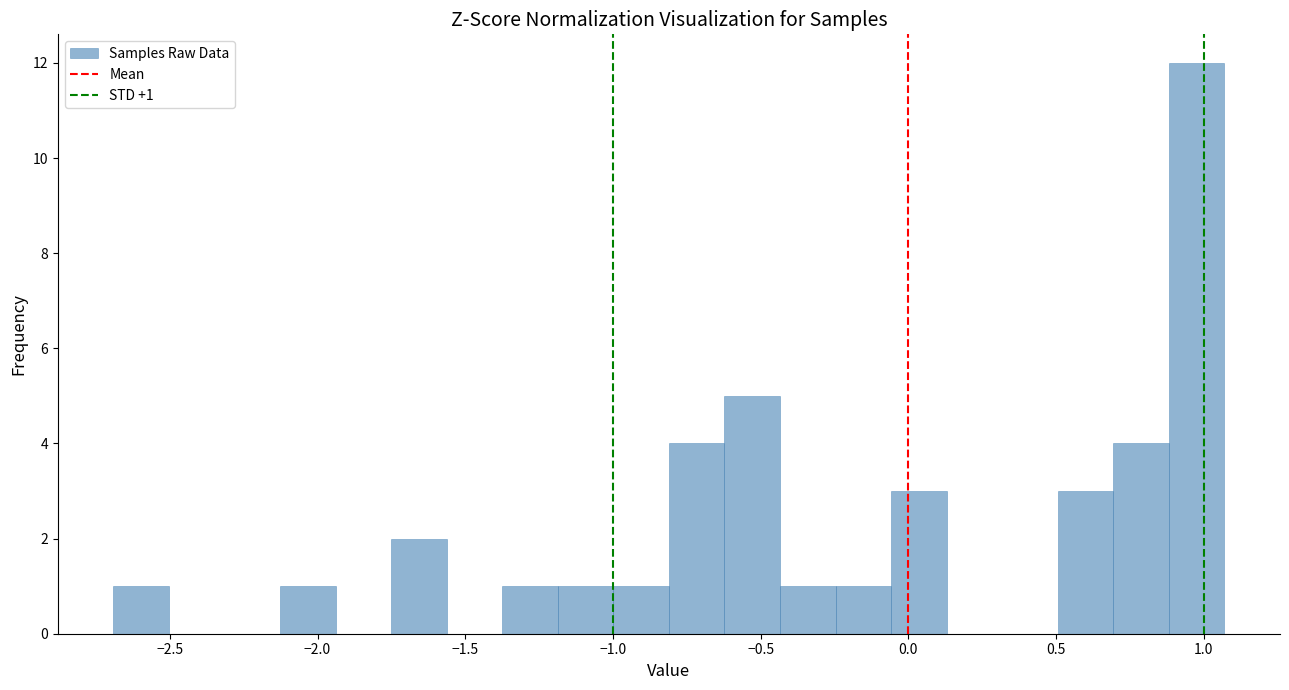

Read against the x-axis, roughly where is the centre of the tallest bar?

1.00